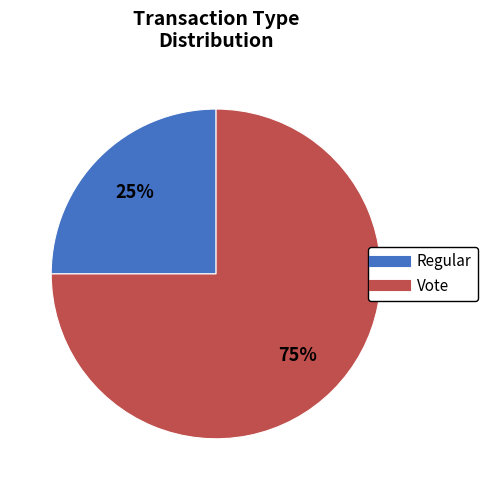

Which slice is the largest?

Vote